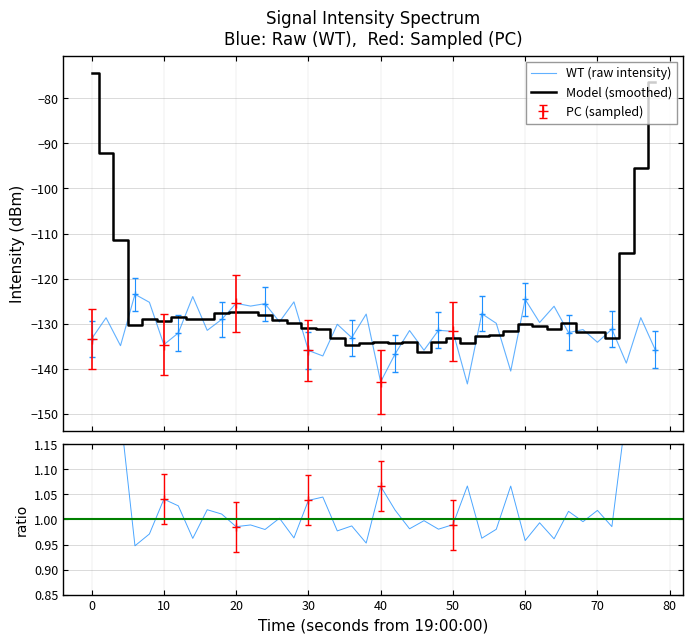

What is the label of the 31st point from the right?

80